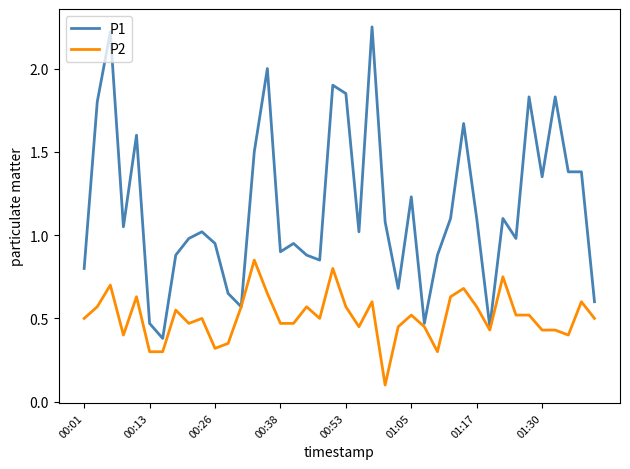

Rank the series by their maximum value, from highest to lowest.

P1, P2